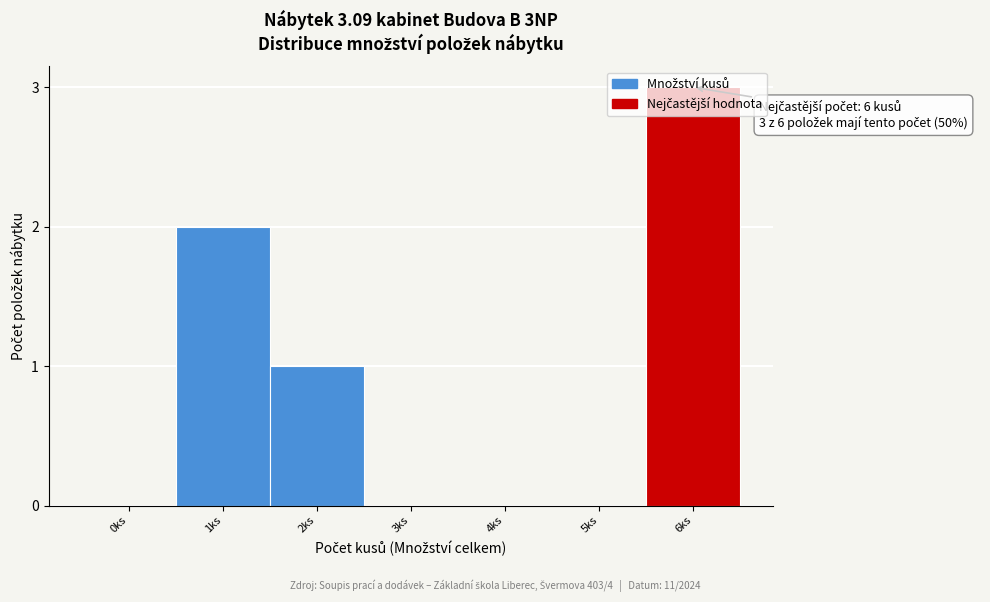

What is the sum of all values?

6